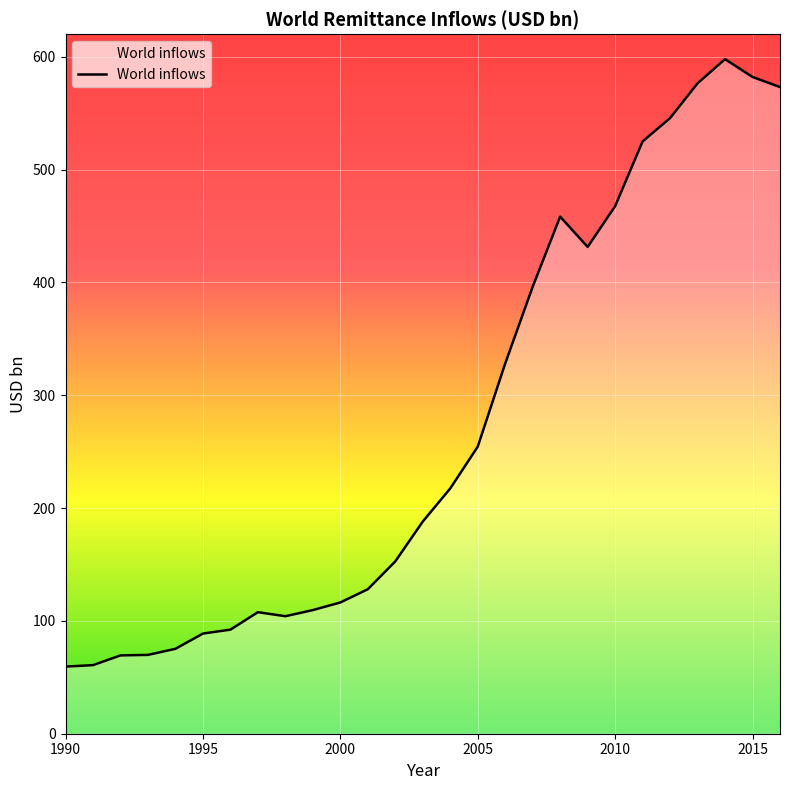

What is the minimum value shown in the chart?

59.5